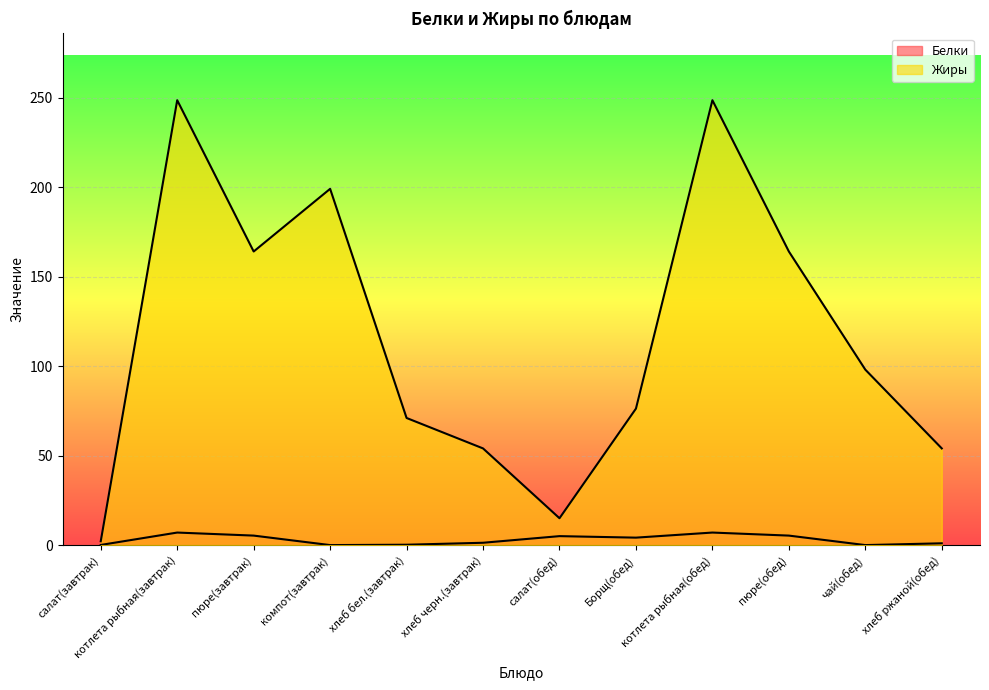

What is the sum of the Жиры values at котлета рыбная(обед) and пюре(завтрак)?

412.5